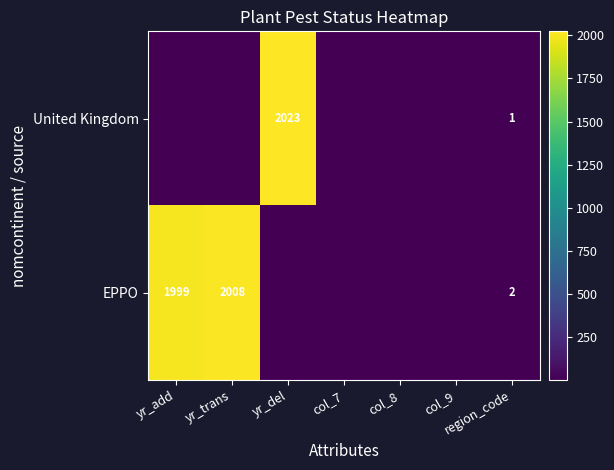

Is it true that EPPO equals 2 at region_code?

True